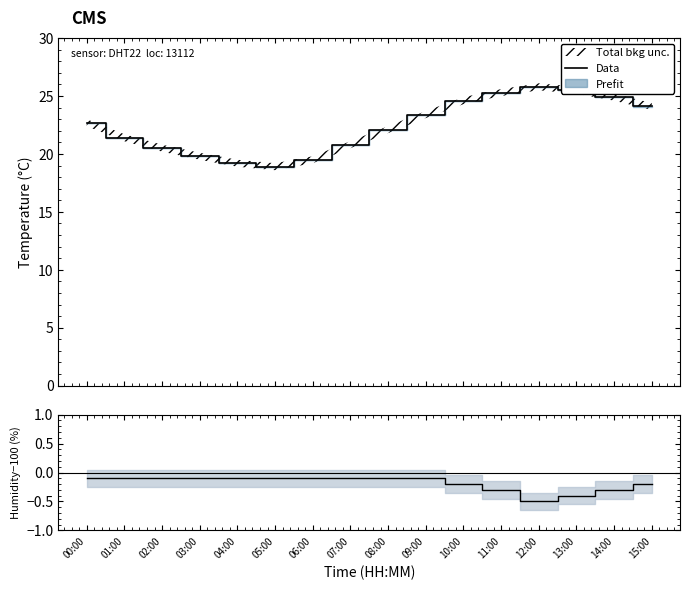

How many data points in Data are less than 22?

7